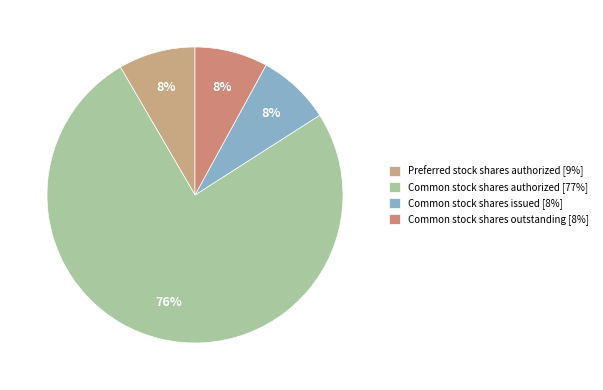

Rank the categories by value from highest to lowest.

Common stock shares authorized, Preferred stock shares authorized, Common stock shares issued, Common stock shares outstanding